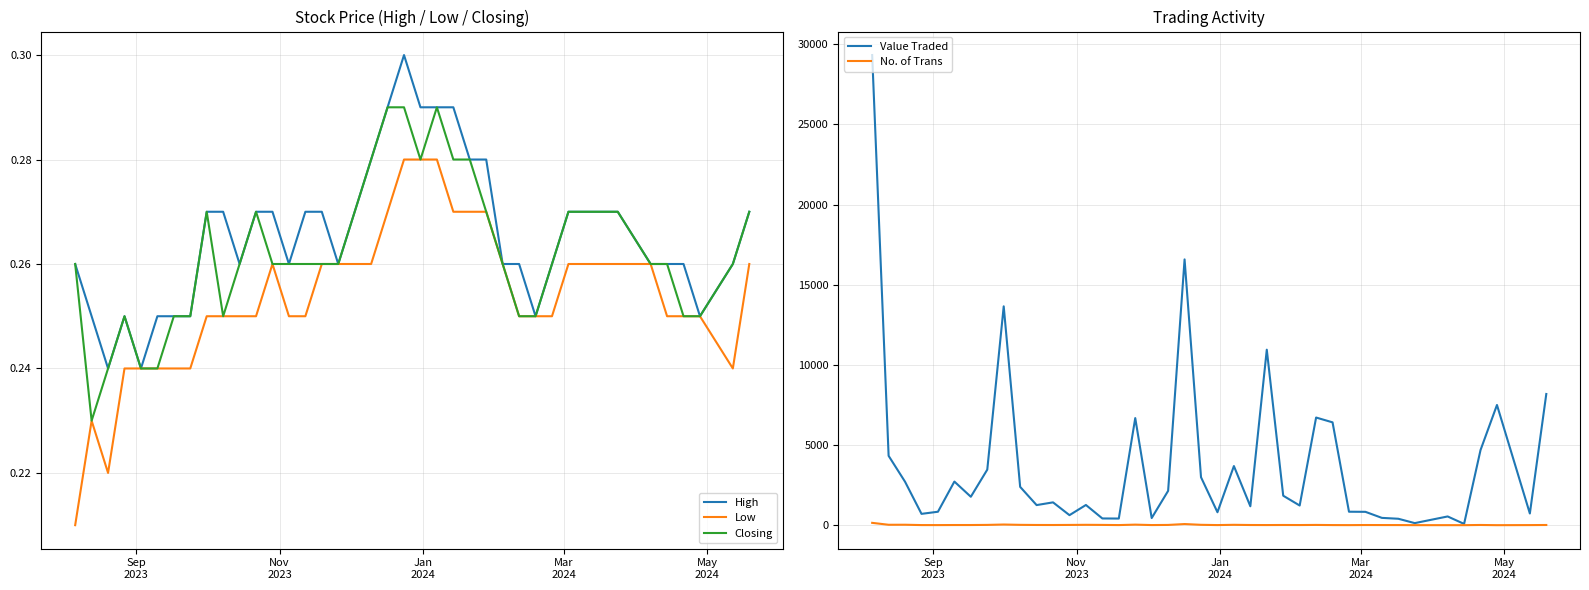

Is it true that Closing equals 0.4 at 26?

False